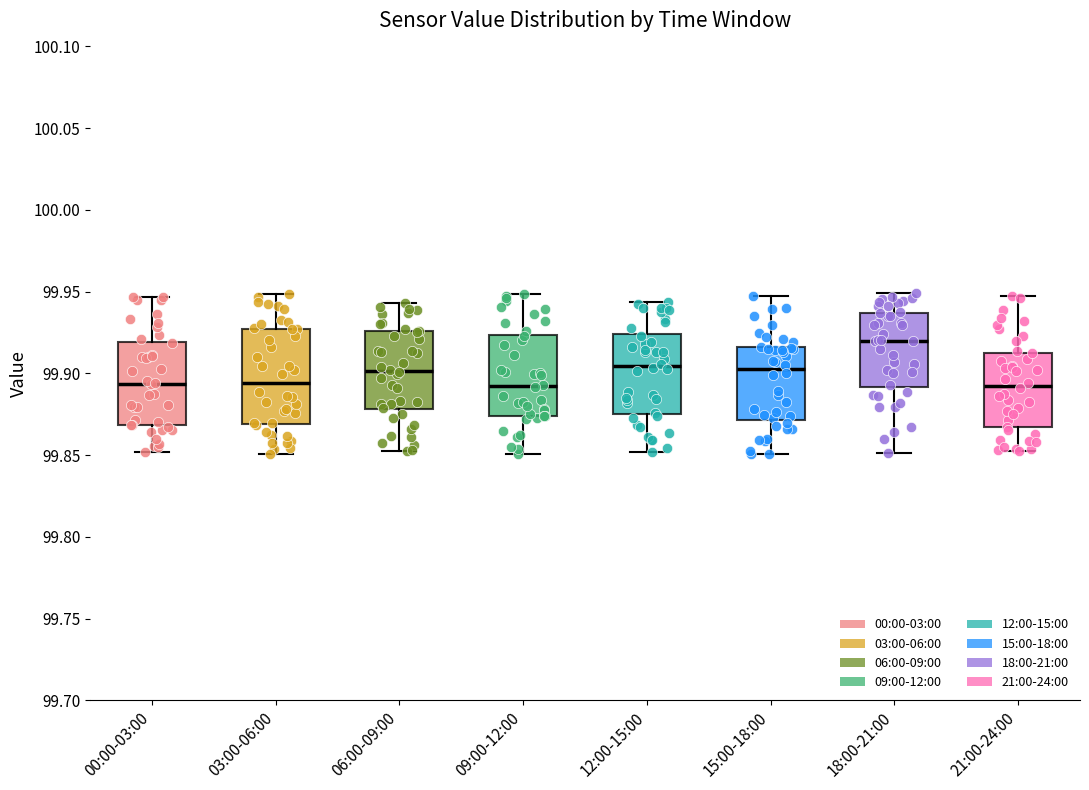

Reading left to right, read every box against the y-axis: the position of its median line, the range the box covers, and the ends of its whiskers. The values are not printed on the chart, so give them approximately, as read against the axis.

00:00-03:00: median 99.895, box 99.870 to 99.920, whiskers 99.850 to 99.945
03:00-06:00: median 99.895, box 99.870 to 99.925, whiskers 99.850 to 99.950
06:00-09:00: median 99.900, box 99.880 to 99.925, whiskers 99.855 to 99.945
09:00-12:00: median 99.890, box 99.875 to 99.925, whiskers 99.850 to 99.950
12:00-15:00: median 99.905, box 99.875 to 99.925, whiskers 99.850 to 99.945
15:00-18:00: median 99.905, box 99.870 to 99.915, whiskers 99.850 to 99.945
18:00-21:00: median 99.920, box 99.890 to 99.935, whiskers 99.850 to 99.950
21:00-24:00: median 99.890, box 99.865 to 99.915, whiskers 99.855 to 99.950